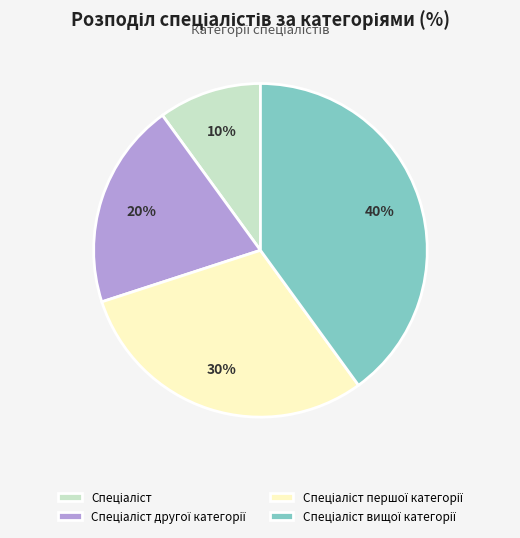

Is there any slice that represents more than half of the pie?

No